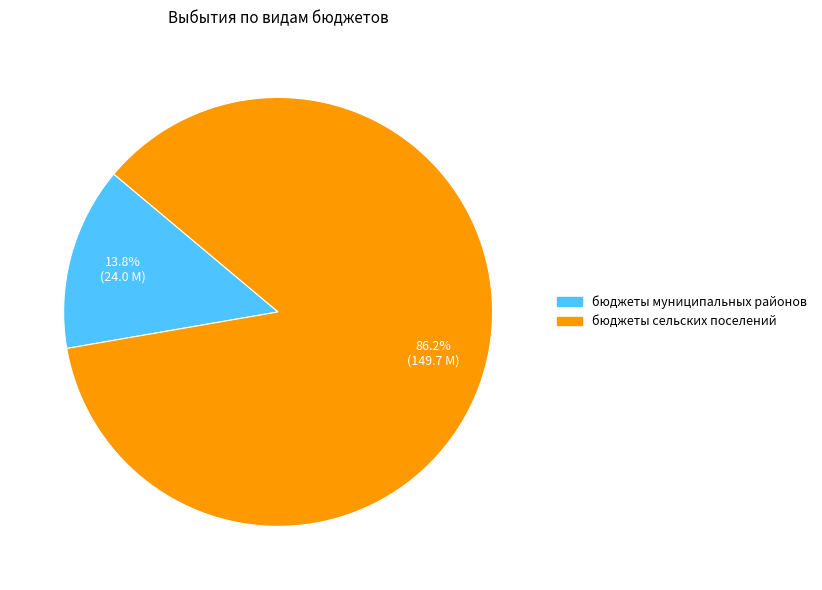

Count the number of slices in the pie.

2